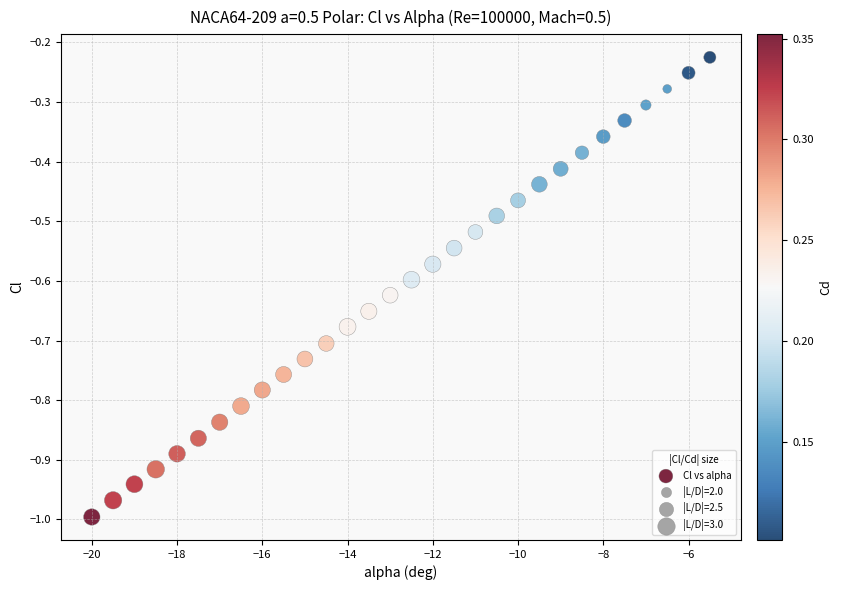

What is the range of X values (max minus min)?

14.5